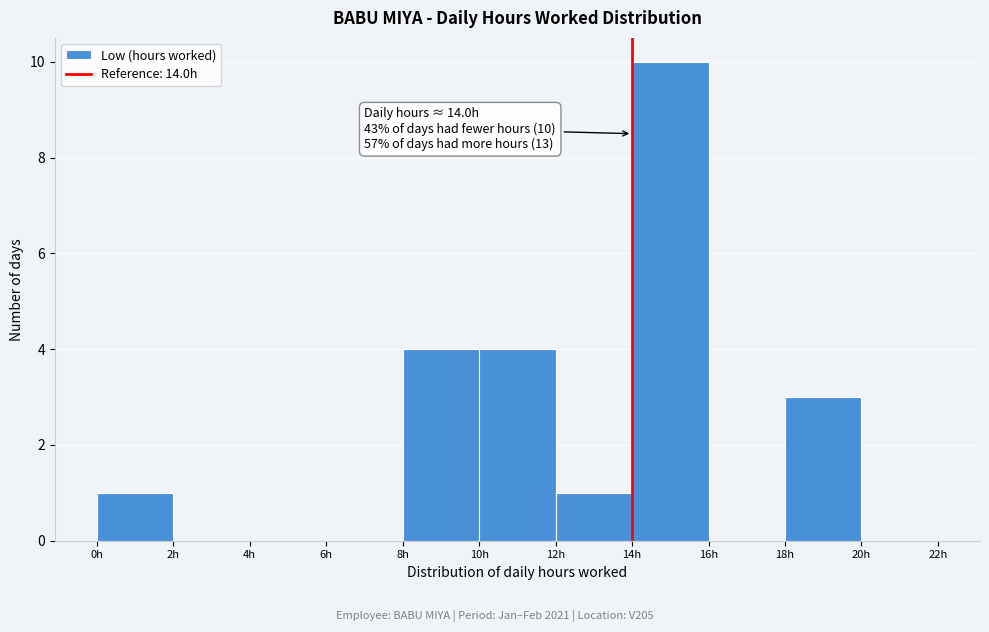

Over which range of the x-axis is the bar tallest?

14 to 16